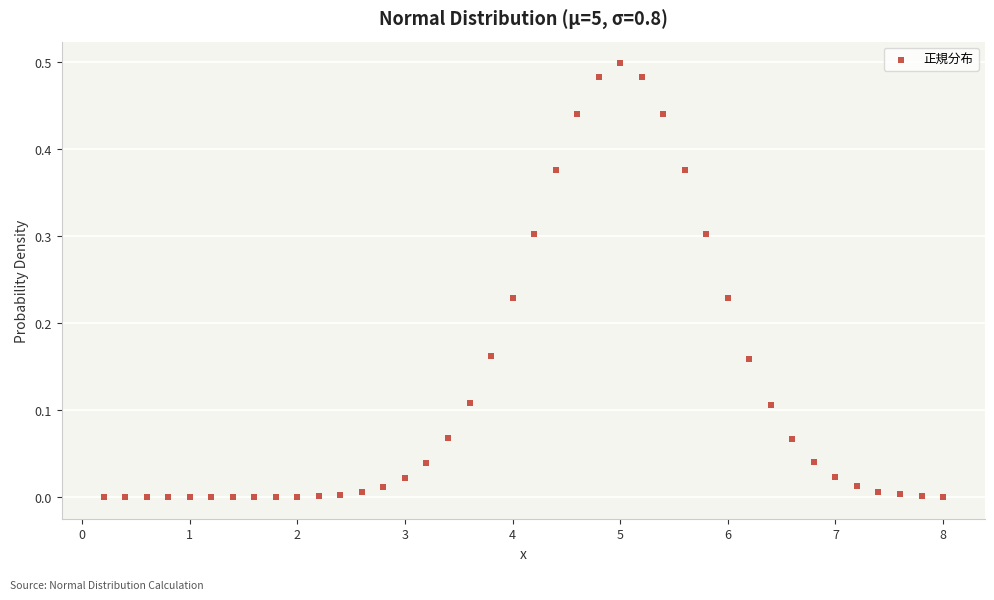

What is the range of X values (max minus min)?

7.8